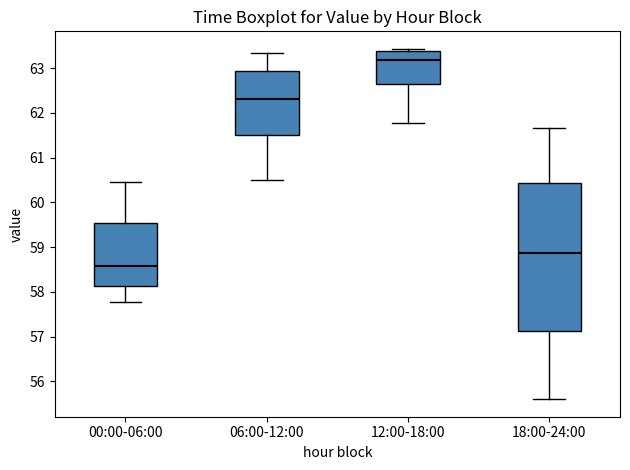

Which box is the tallest, from its lower edge to its upper edge?

18:00-24:00